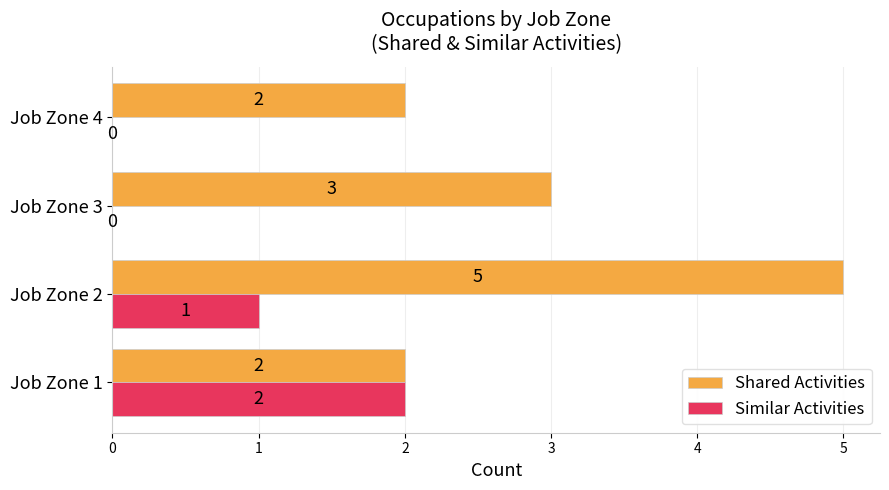

What is the sum of all Shared Activities values?

12